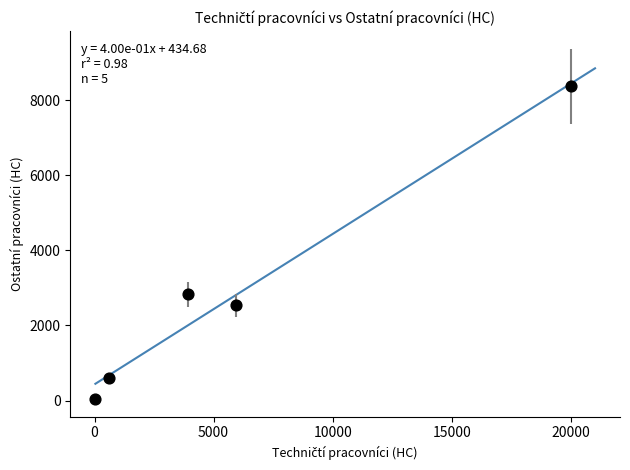

What Y value in the scatter plot is closest to 4207?

2830.0